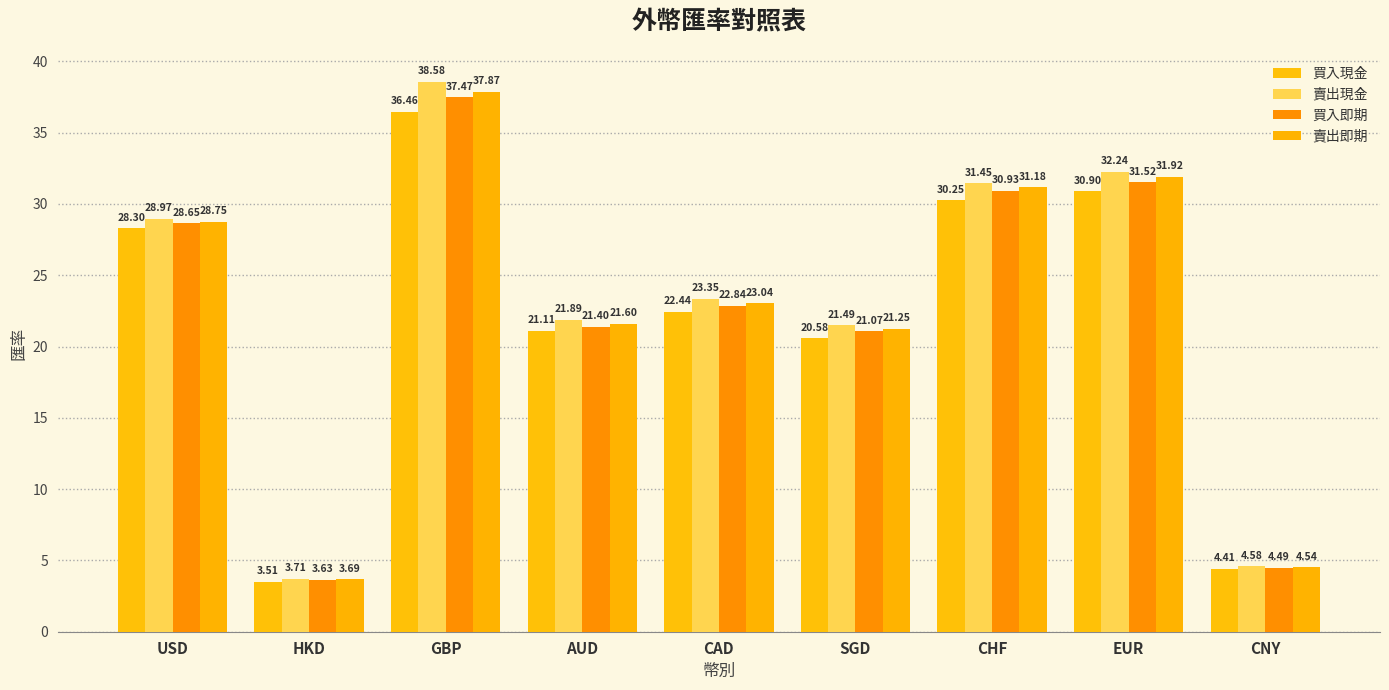

Rank the categories by 賣出現金 value from lowest to highest.

HKD, CNY, SGD, AUD, CAD, USD, CHF, EUR, GBP